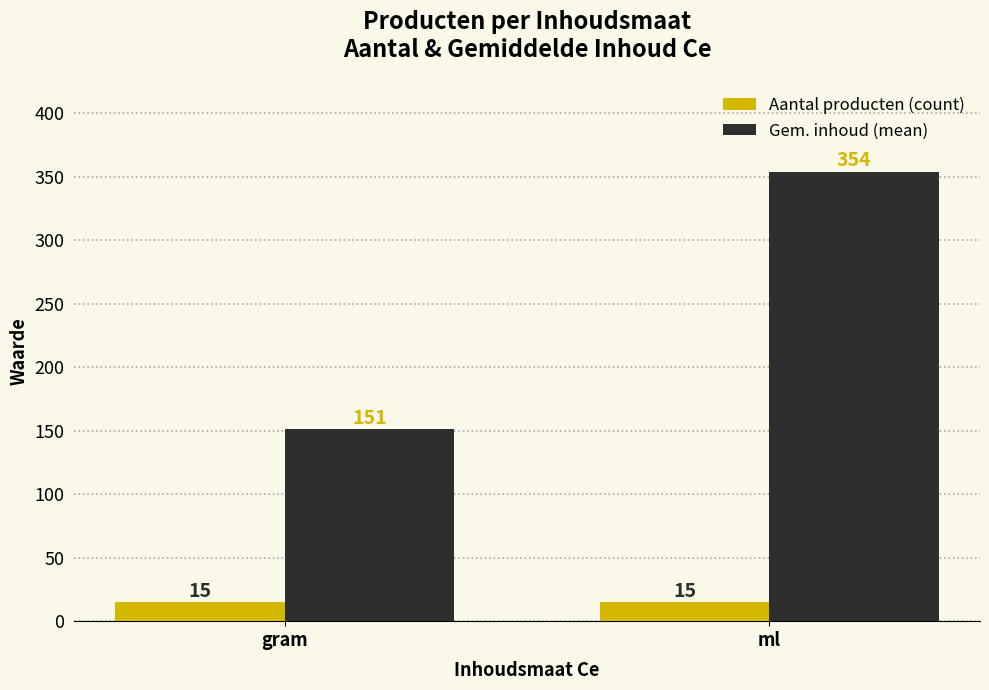

Which category has the highest value across all series?

ml